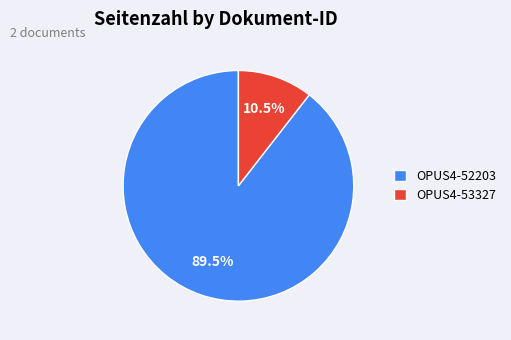

How many slices are in this pie chart?

2